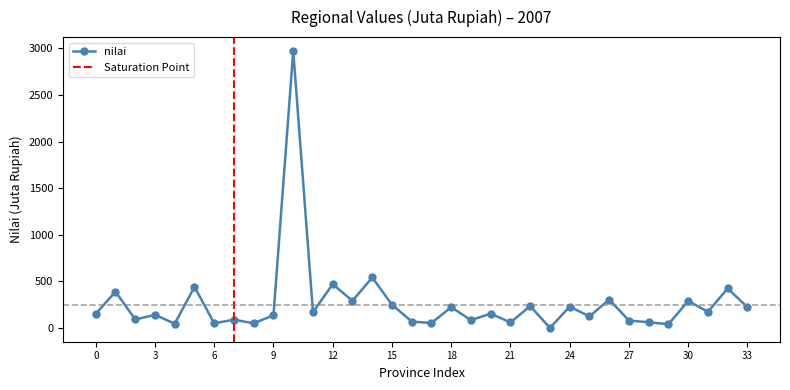

Reading left to right, transcribe all the data shown in this chart.

150	389	90	140	45	440	49	88	49	136	2972	169	469	290	541	249	68	52	222	83	153	58	234	0	228	123	304	78	61	39	289	172	424	221